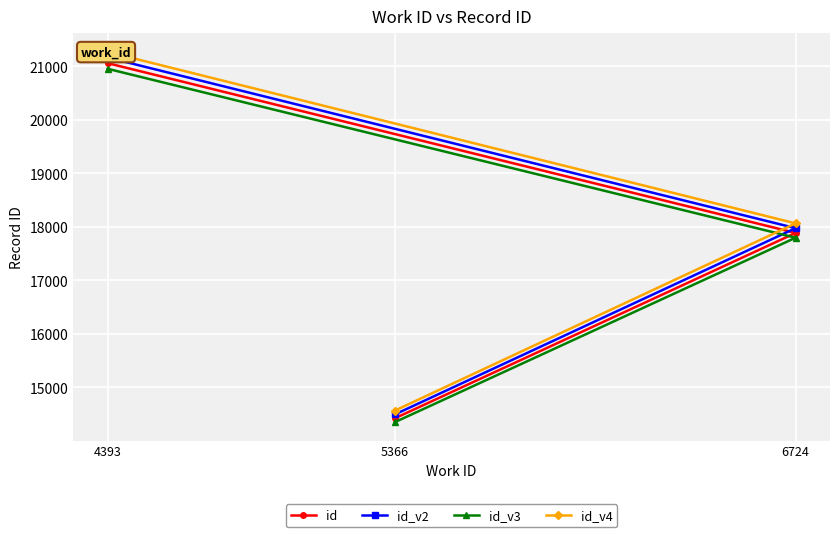

True or false: id_v3 has a value of 14348.9 at 5366.

True